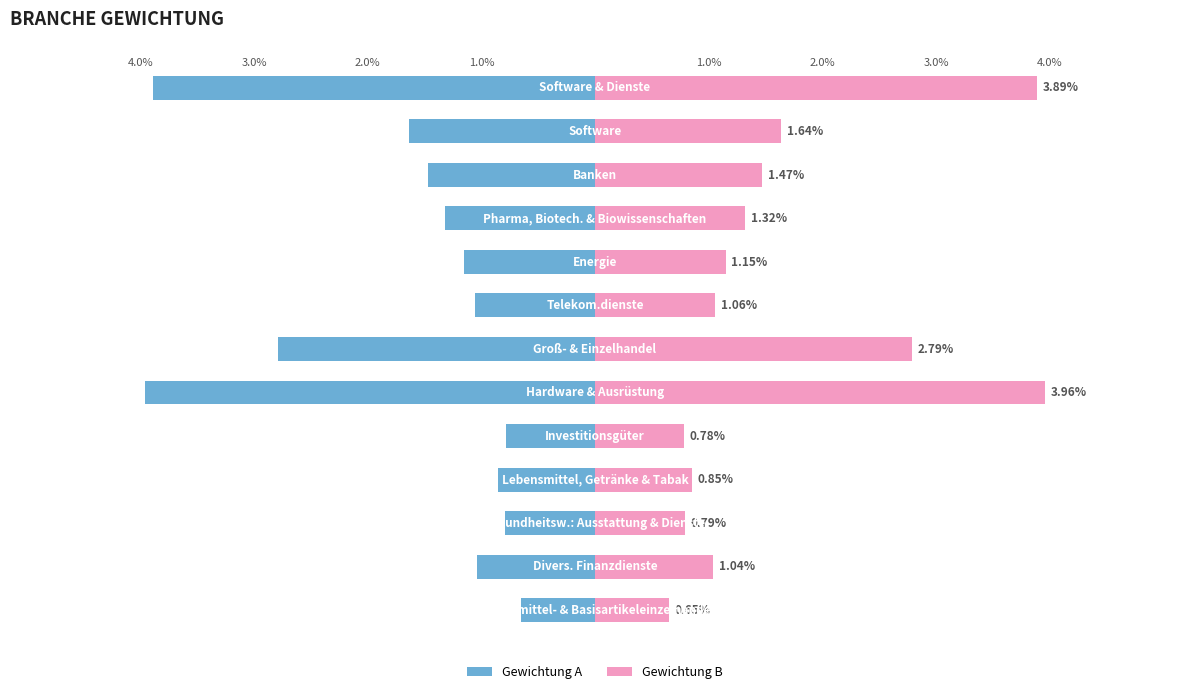

Count the number of data series in this chart.

2